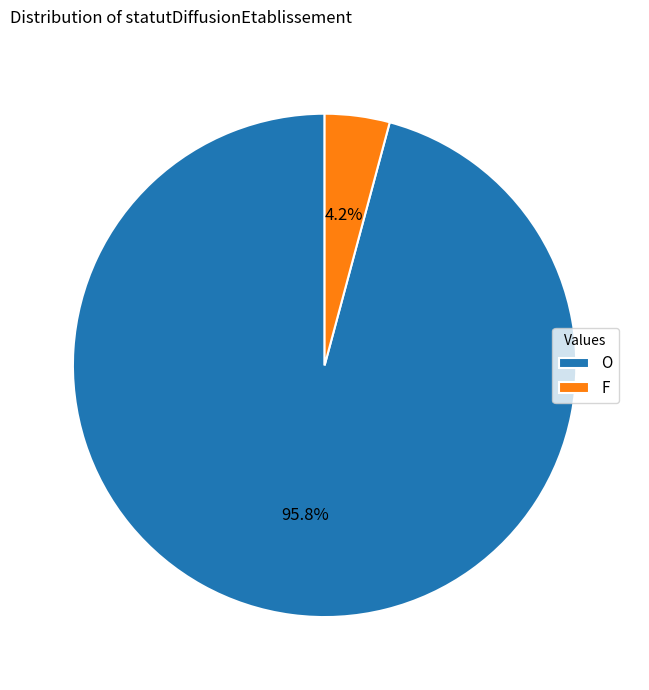

Does O account for over 50% of the chart?

Yes